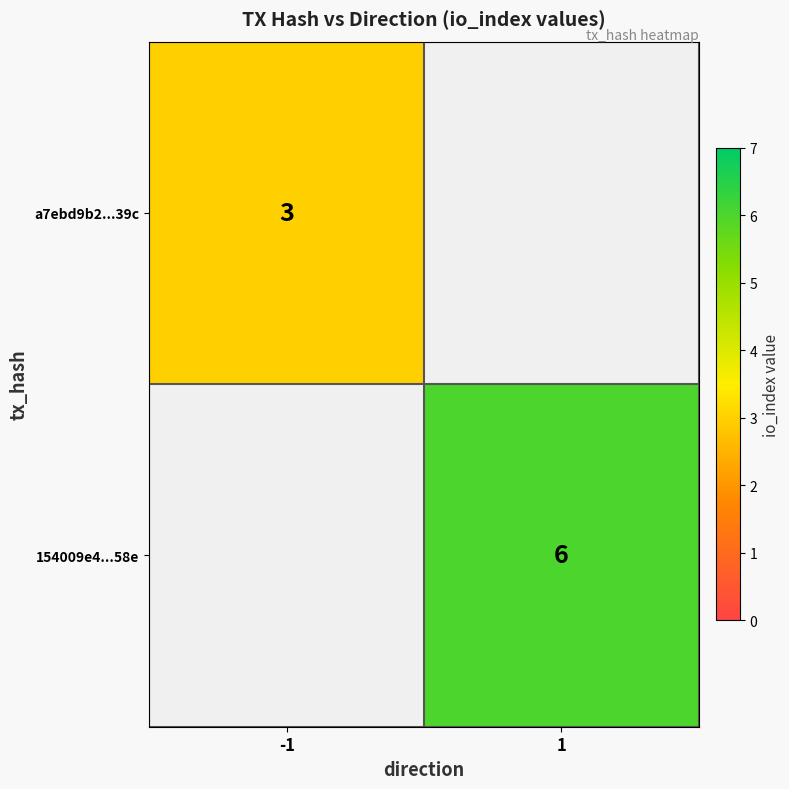

Is the value of 154009e4...58e at 1 greater than the value of a7ebd9b2...39c at -1?

Yes